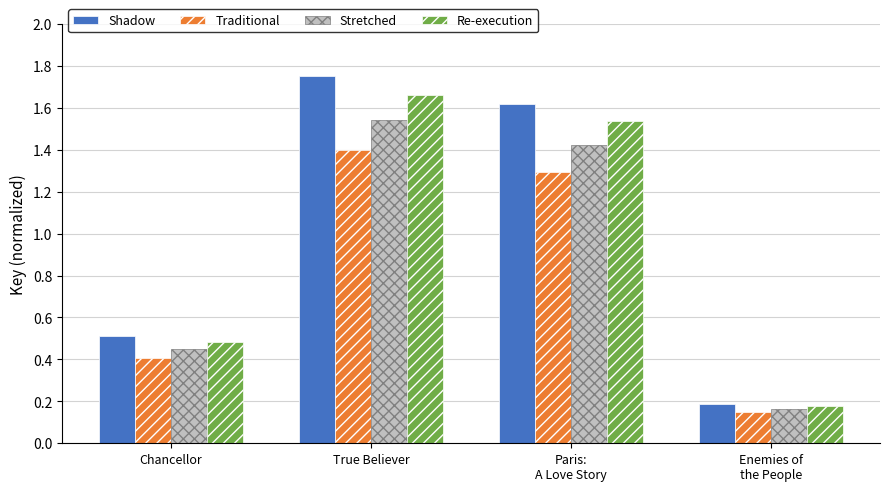

Which series has the largest total across all categories?

Shadow